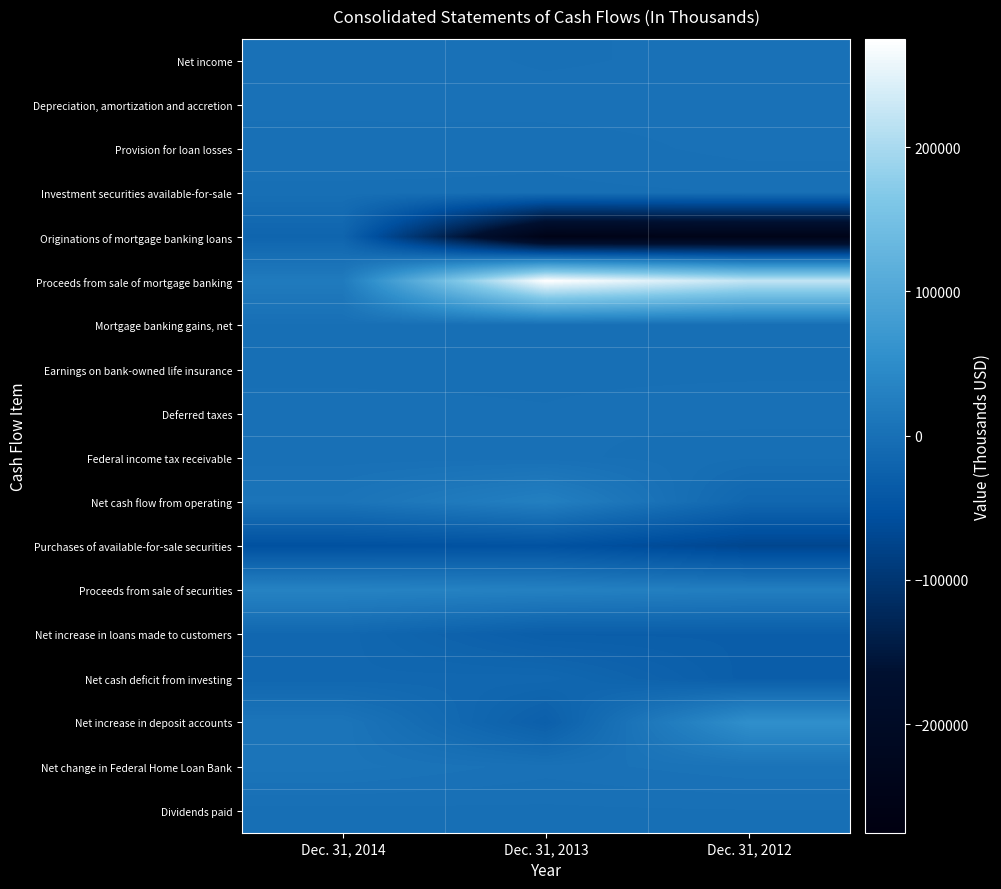

What is the greatest value displayed?

275305